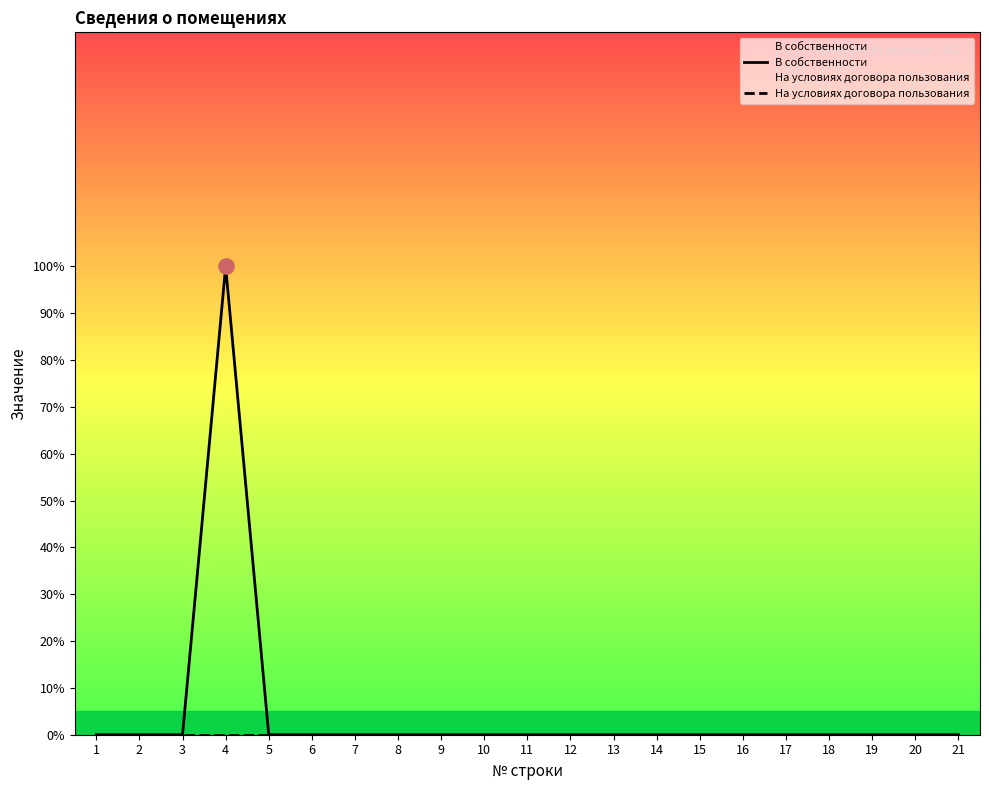

Which series has the largest Y range (max minus min)?

В собственности